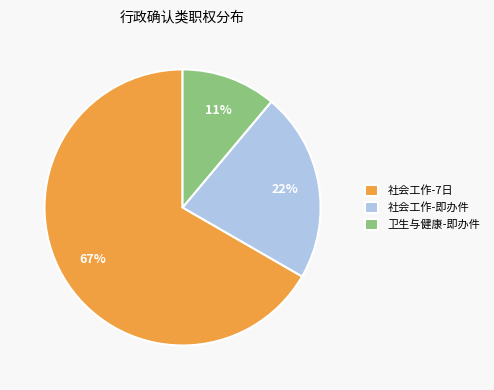

Does 社会工作-即办件 account for over 50% of the chart?

No